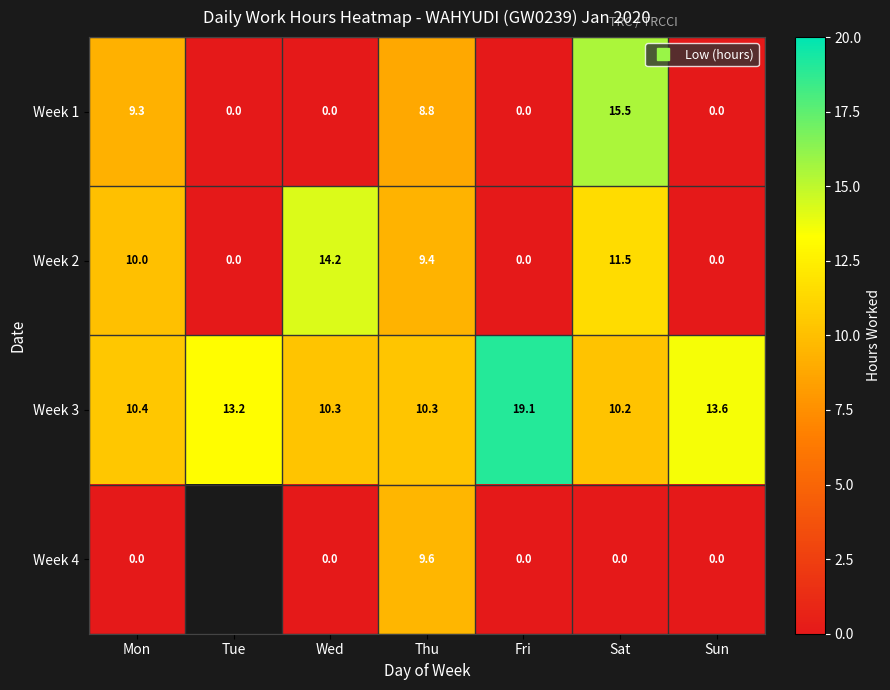

How many values in the Week 2 series exceed 9?

4